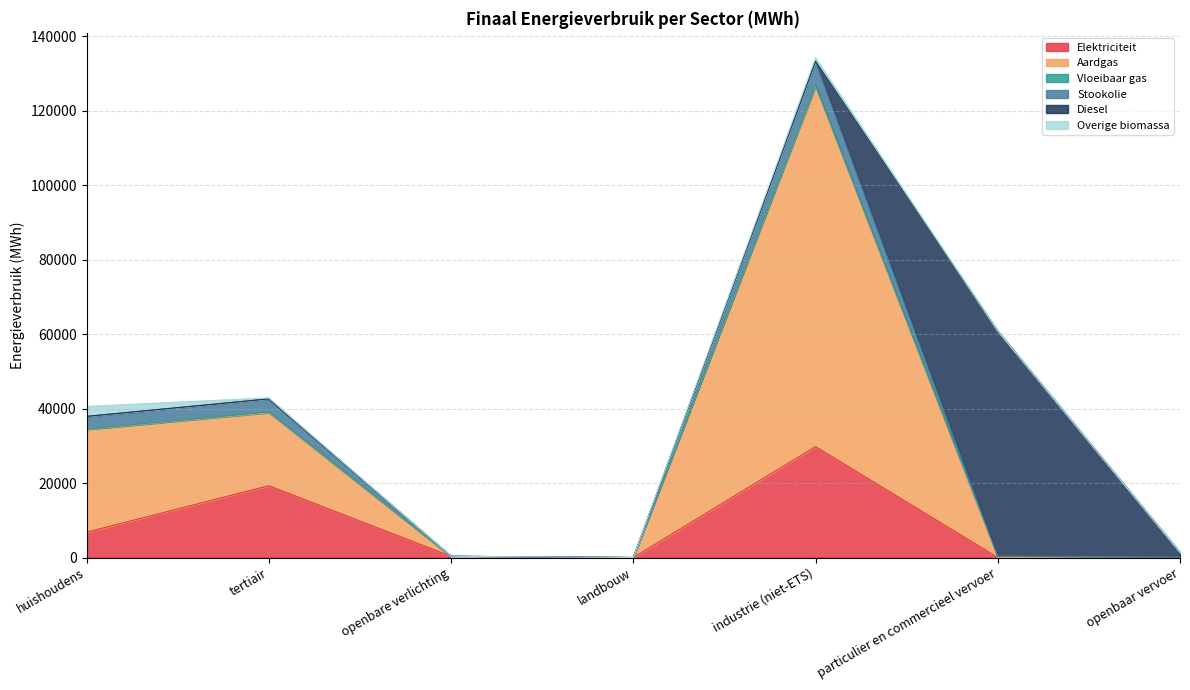

True or false: Overige biomassa has more than 2 interior local peaks.

False